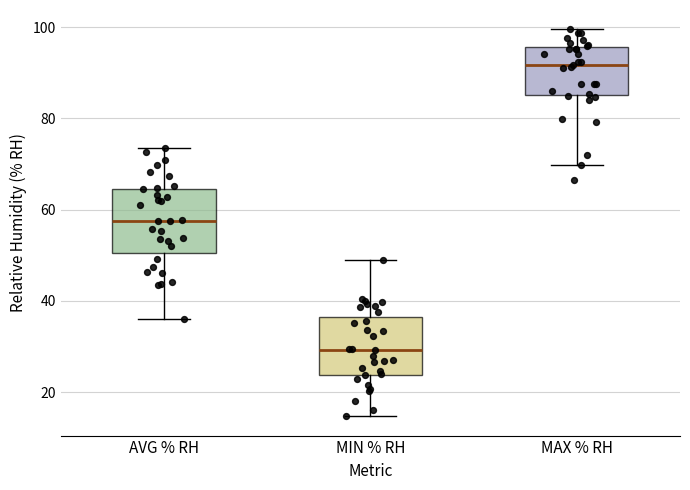

Which box's median line is the lowest?

MIN % RH